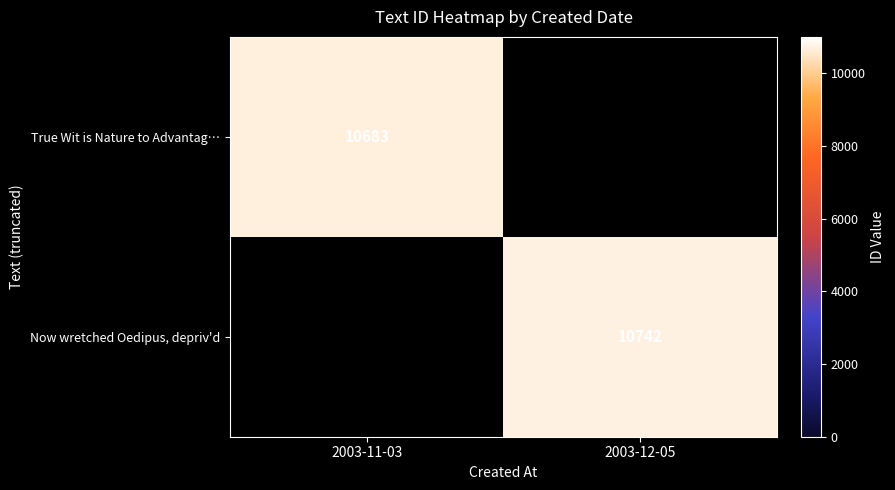

Is it true that True Wit is Nature to Advantag… equals 10683 at 2003-11-03?

True